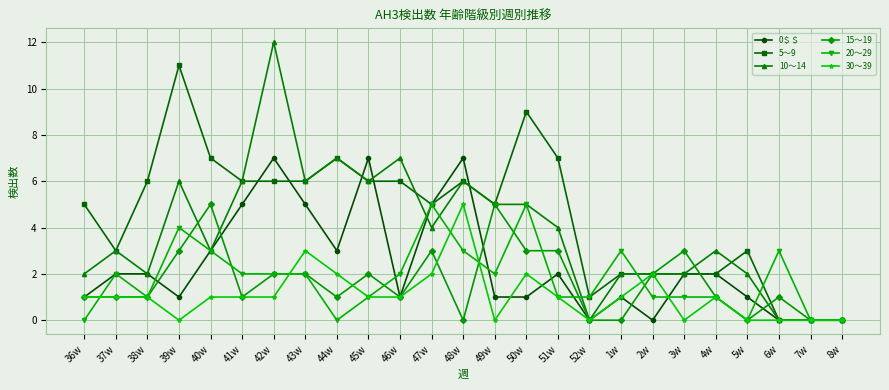

At how many categories does at least one series exceed 4?

15